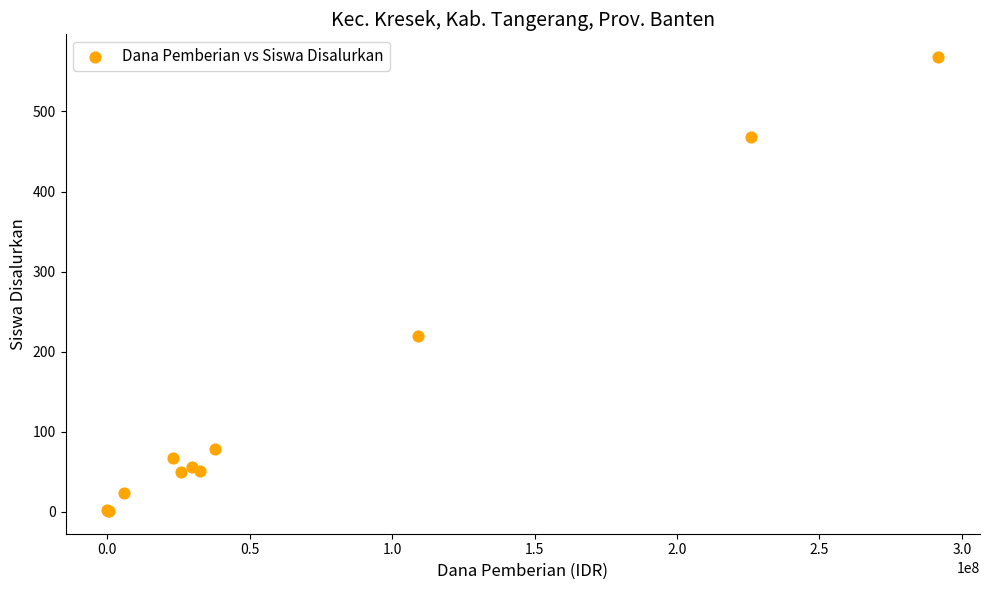

What Y value in the scatter plot is closest to 284?

220